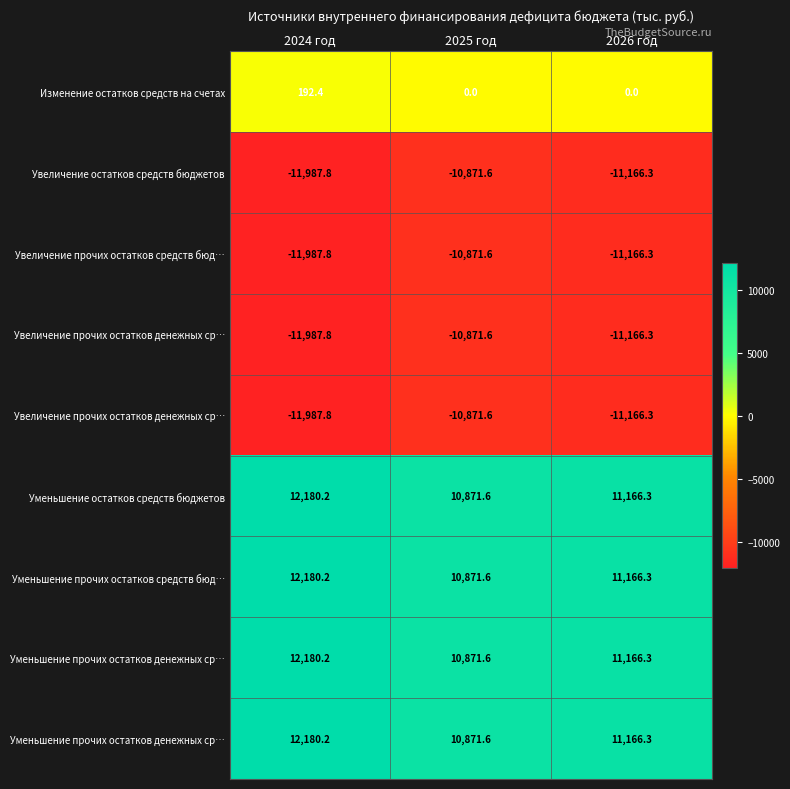

Count the number of data series in this chart.

9